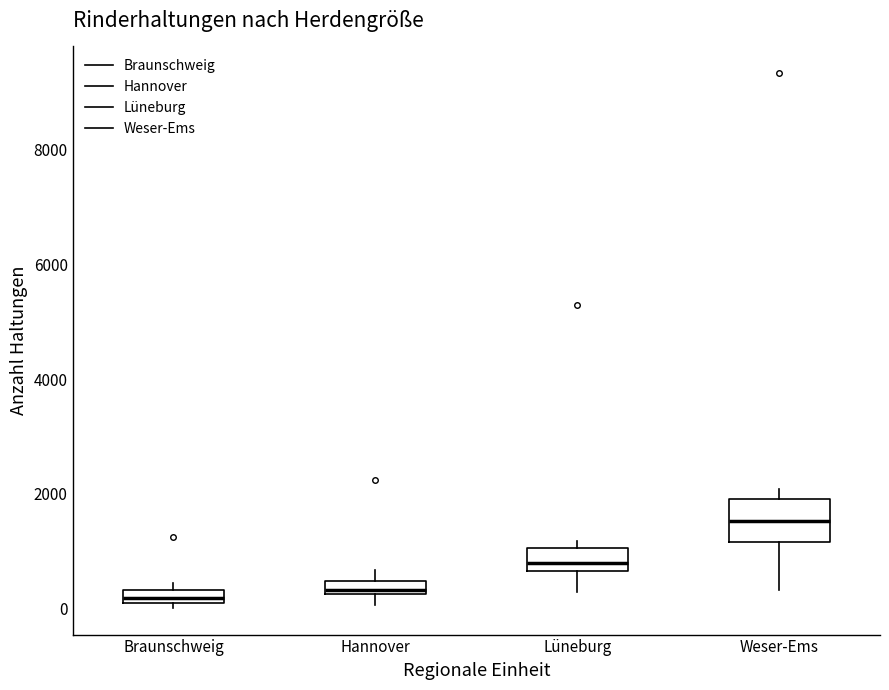

Where does the median line of the box for Lüneburg sit on the y-axis? The values are not printed on the chart, so give them approximately, as read against the axis.

800